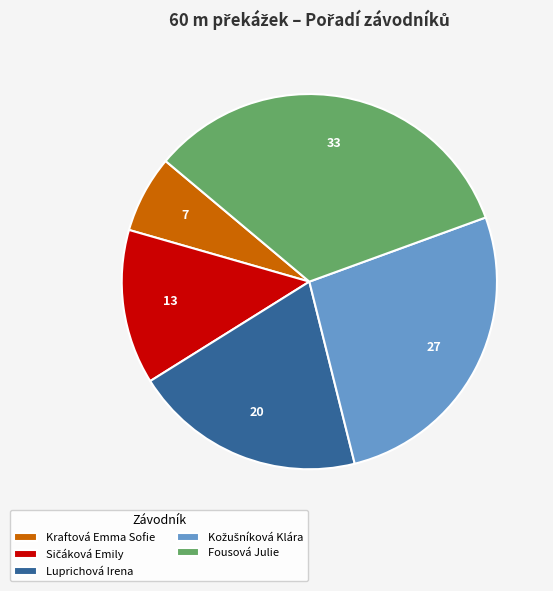

The Kraftová Emma Sofie slice represents 1% of the pie. True or false?

False